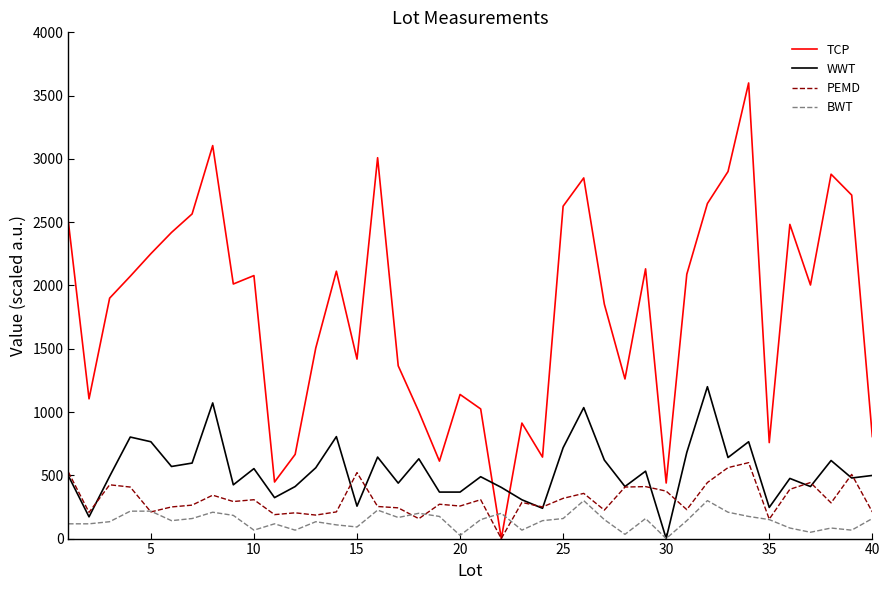

True or false: TCP and BWT intersect in this chart.

True